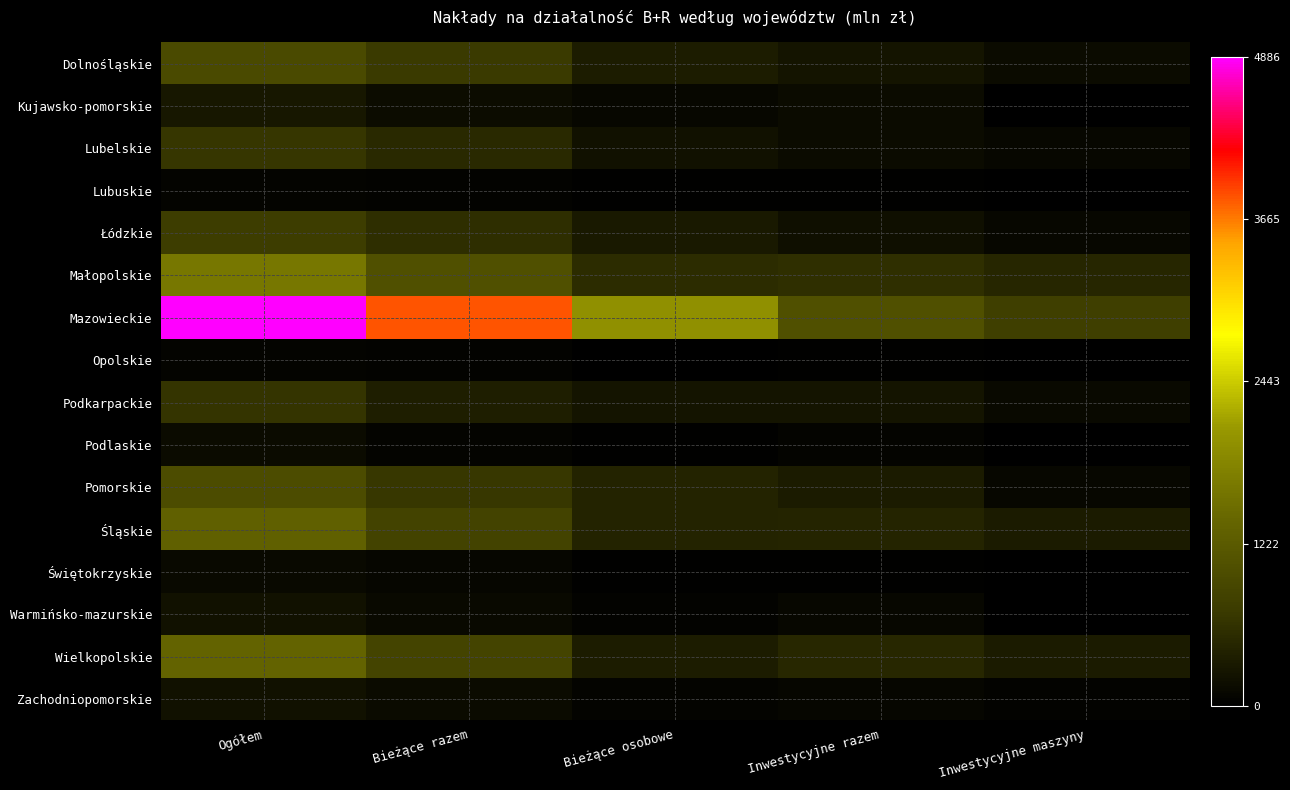

At which category does the chart reach its minimum across all series?

Inwestycyjne maszyny